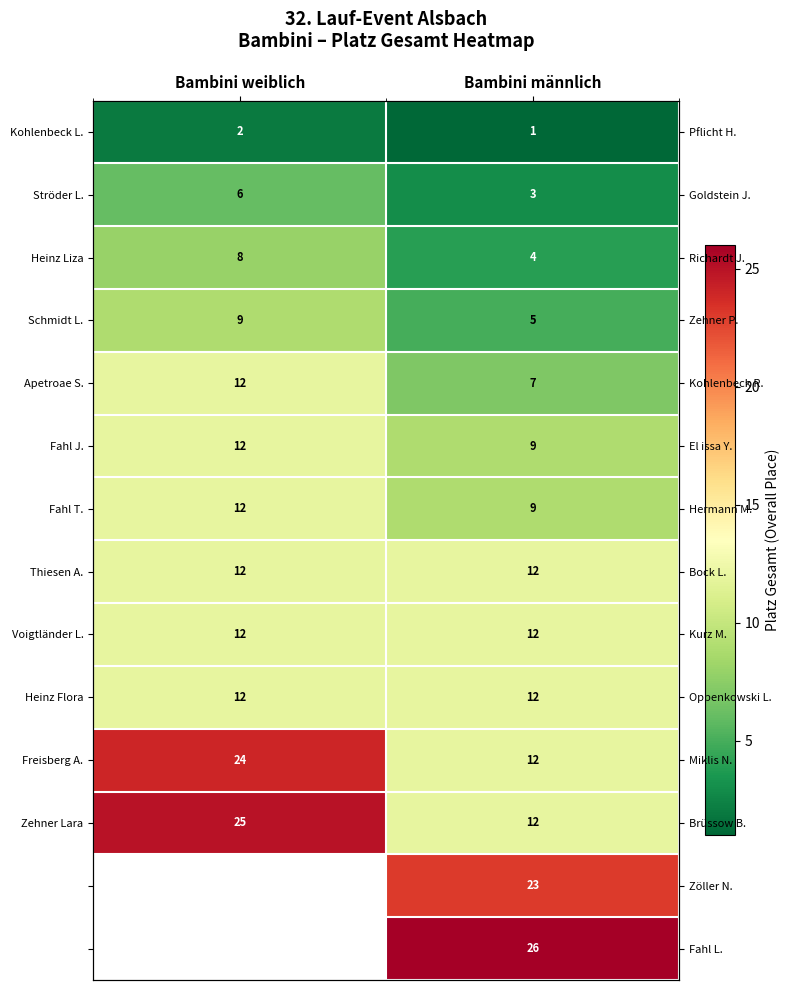

How many data points in Fahl T. are less than 12?

1